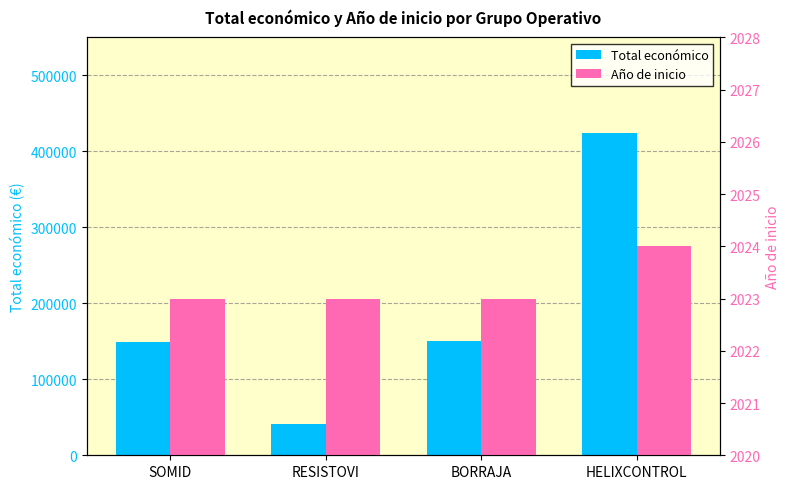

The Año de inicio series shows 3200 at SOMID. True or false?

False